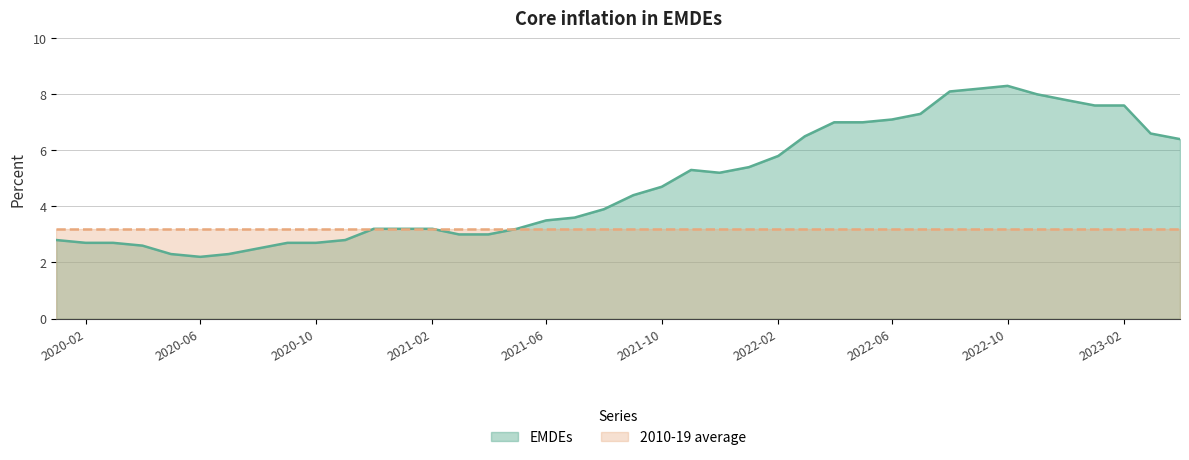

List the series in order of their peak value, highest first.

EMDEs, 2010-19 average